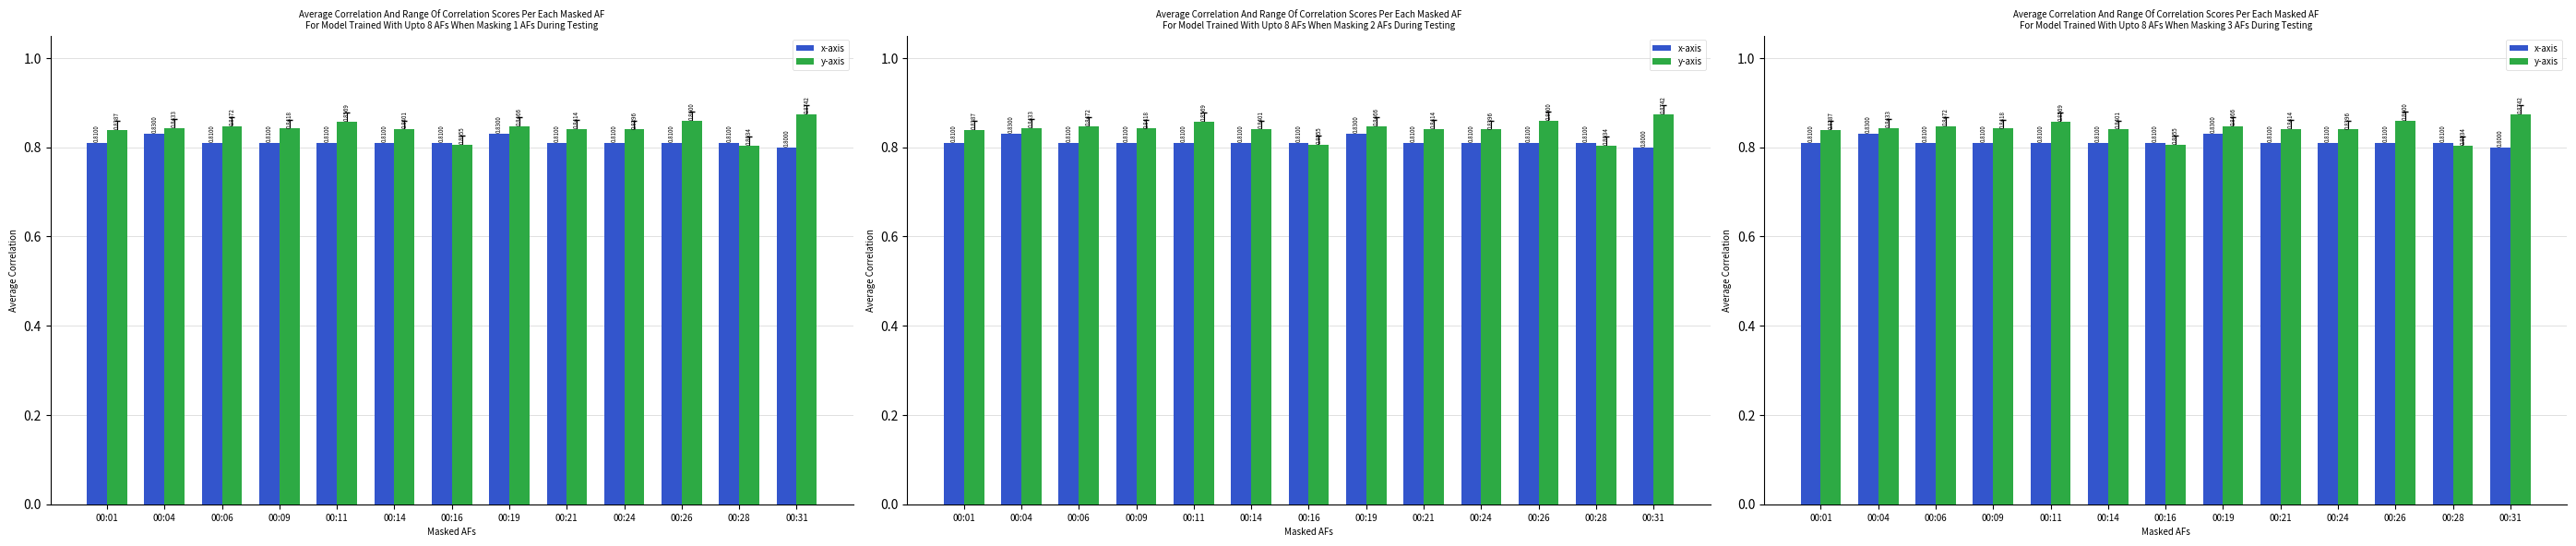

List the series in order of their overall mean, lowest first.

x-axis, y-axis